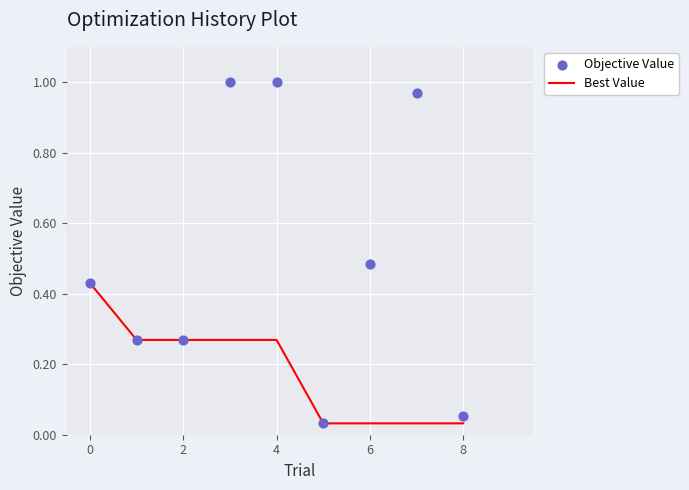

At which category is the sum across all series the highest?

4